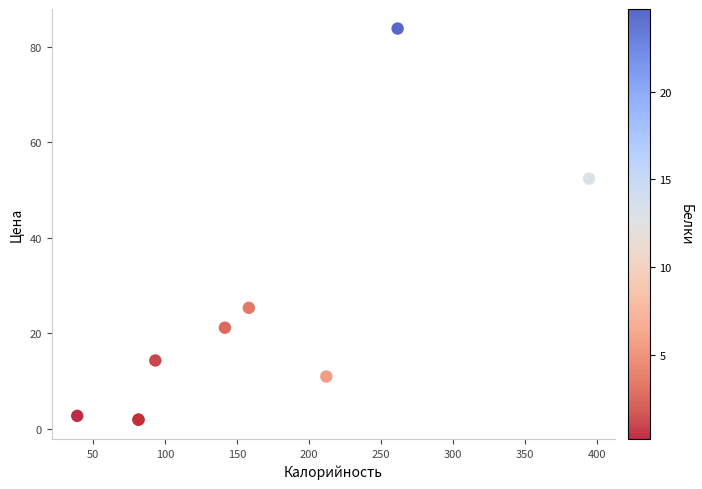

What Y value in the scatter plot is closest to 42?

52.4